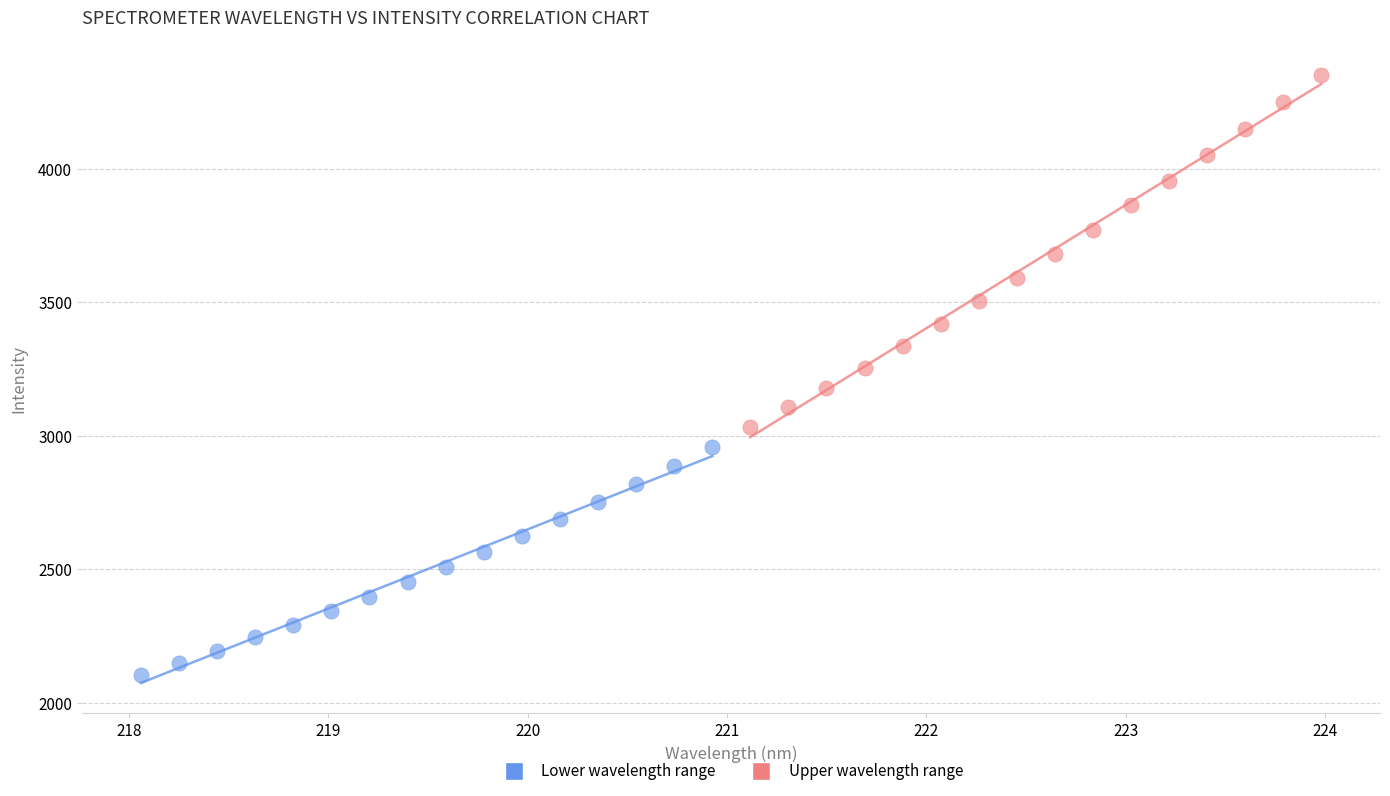

Which series contains the lowest Y value?

Lower wavelength range